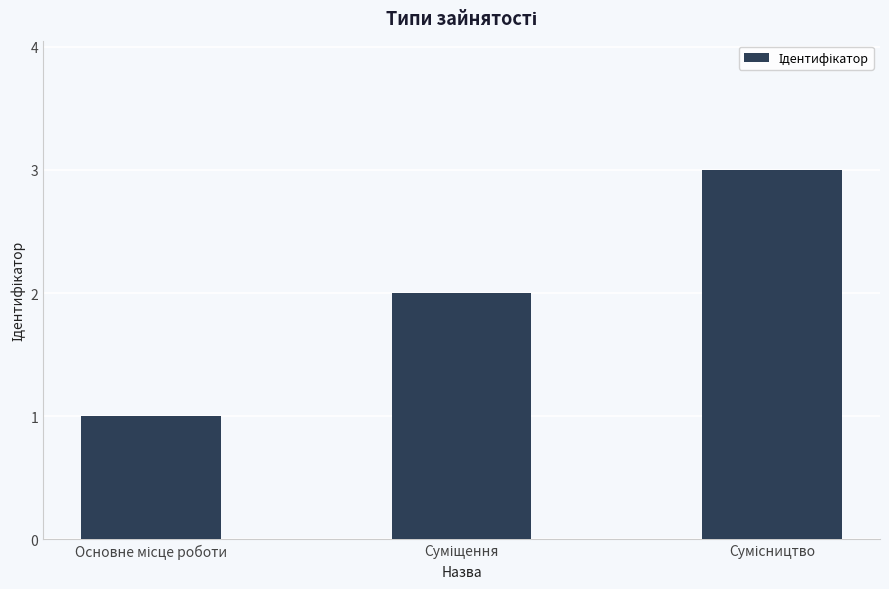

What is the greatest value displayed?

3